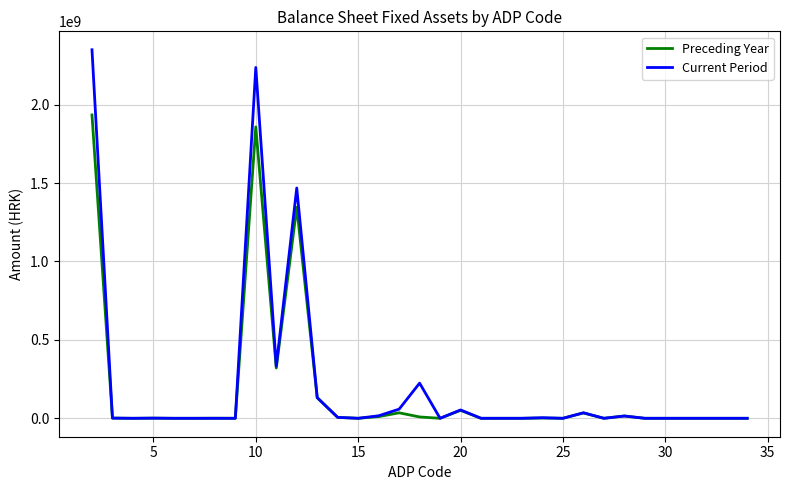

What is the greatest value displayed?

2349464423